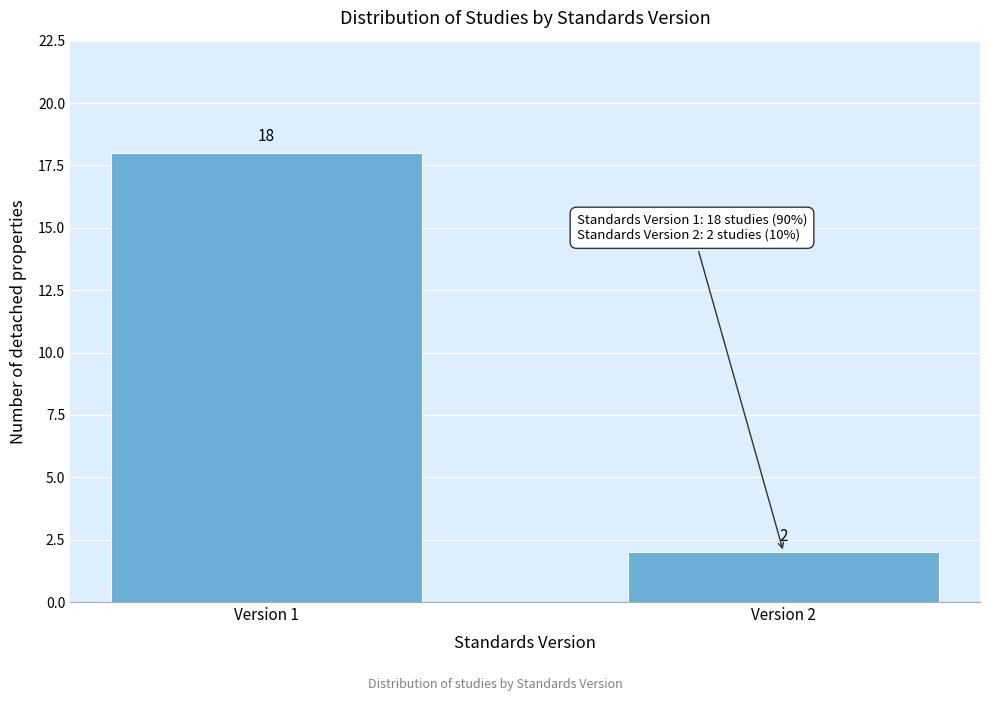

Reading right to left, list all the values displayed in this chart.

Version 2=2	Version 1=18